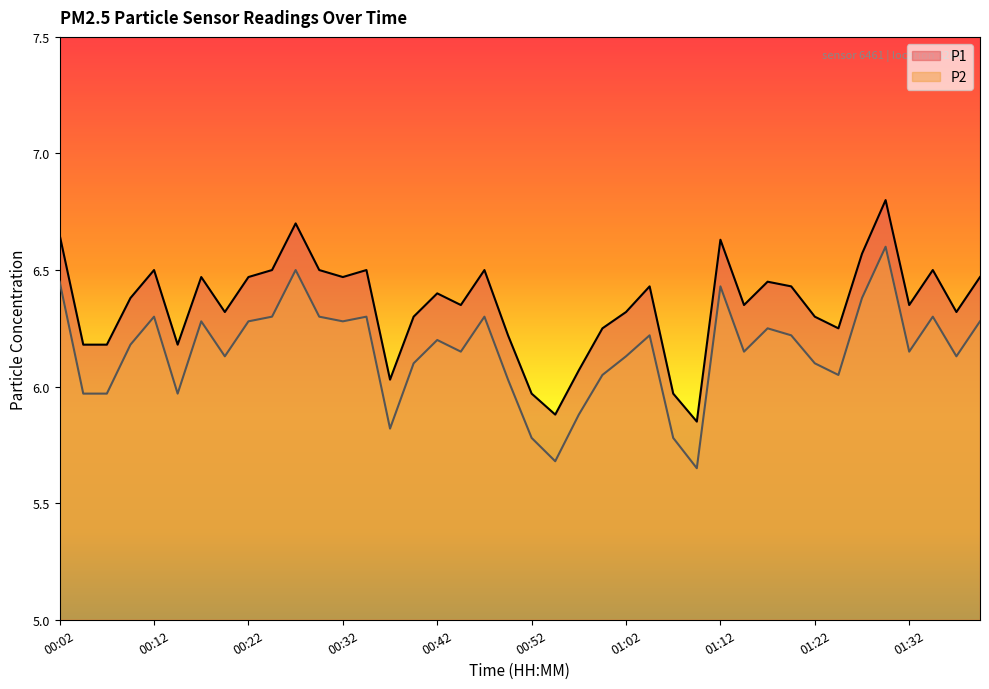

How many interior local peaks does the P2 series have?

11